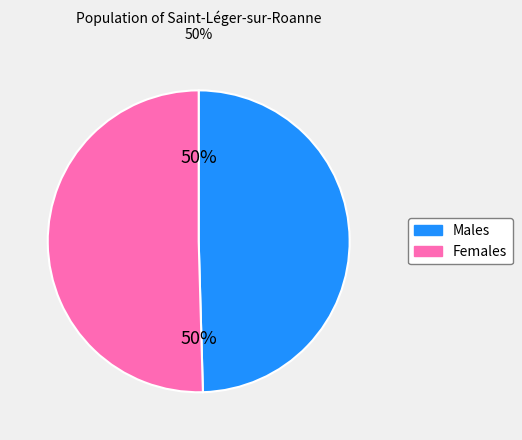

To the nearest percent, what is the average slice percentage?

50%